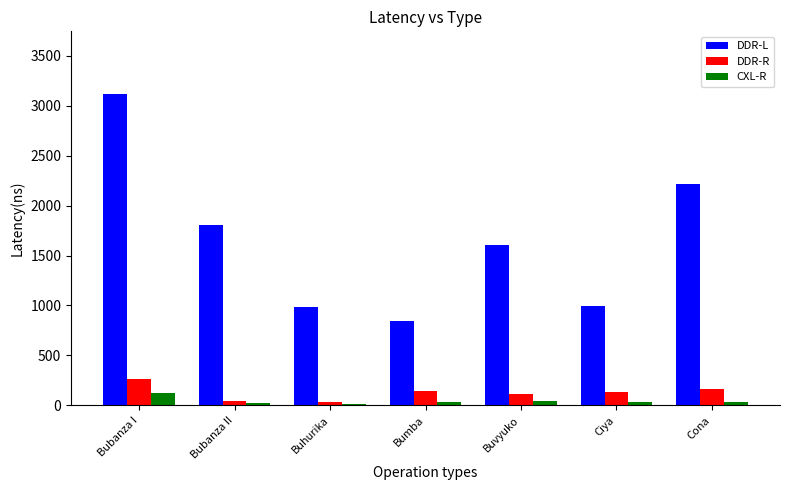

Which series has the largest total across all categories?

DDR-L